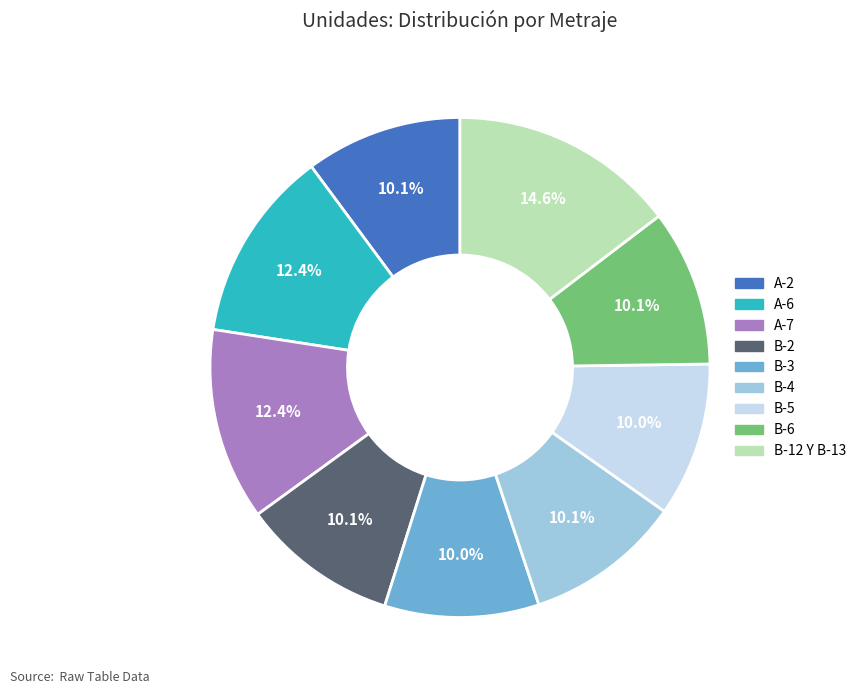

What is the largest slice in the pie chart?

B-12 Y B-13